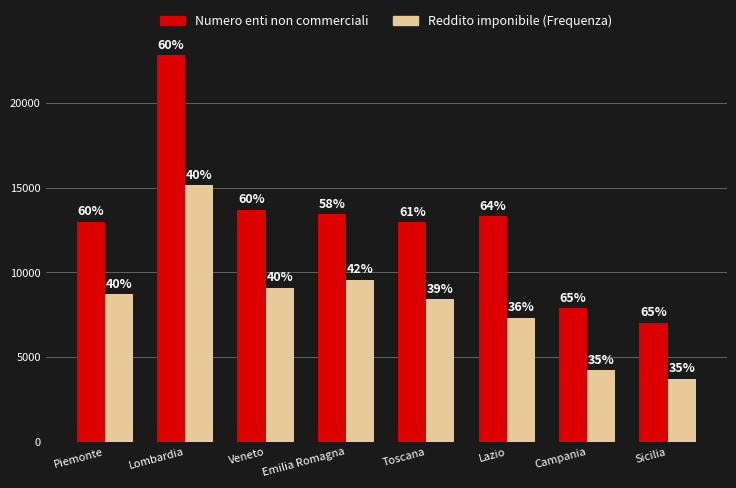

What are all the series names shown in the legend?

Numero enti non commerciali, Reddito imponibile (Frequenza)